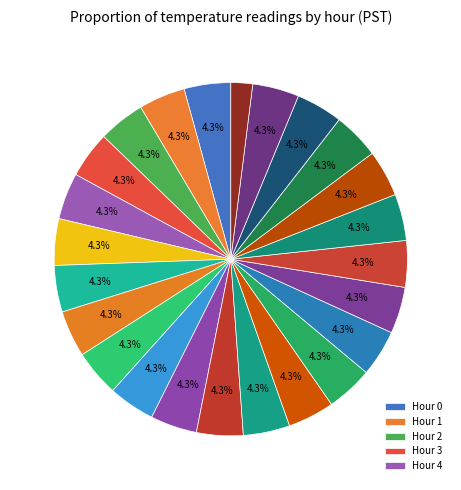

How many slices are in this pie chart?

24